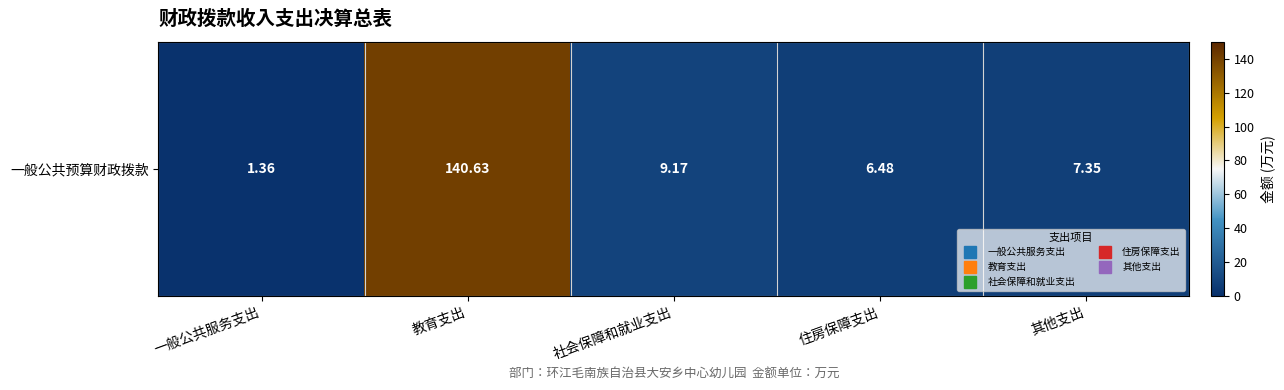

What is the difference between the values at 一般公共服务支出 and 其他支出?

6.0